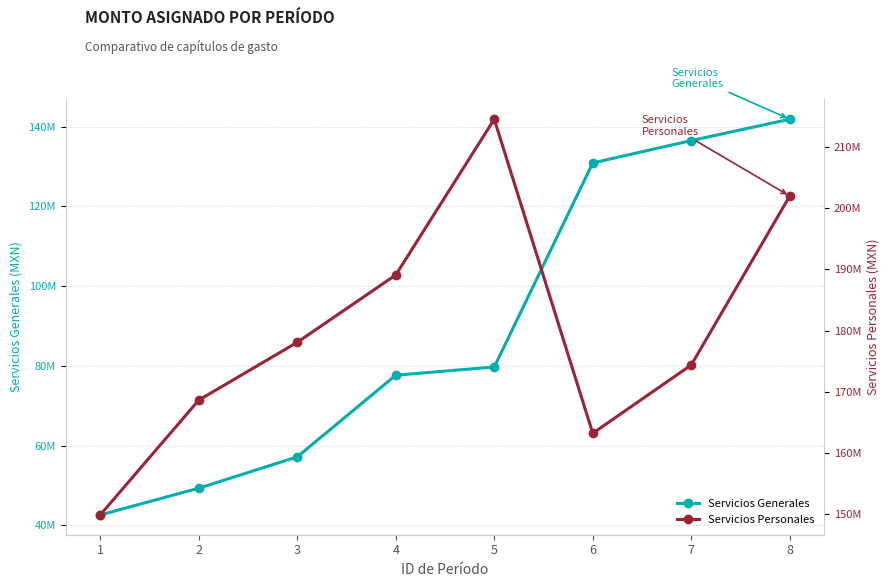

Where does the Servicios Personales series first go above 178097000?

4